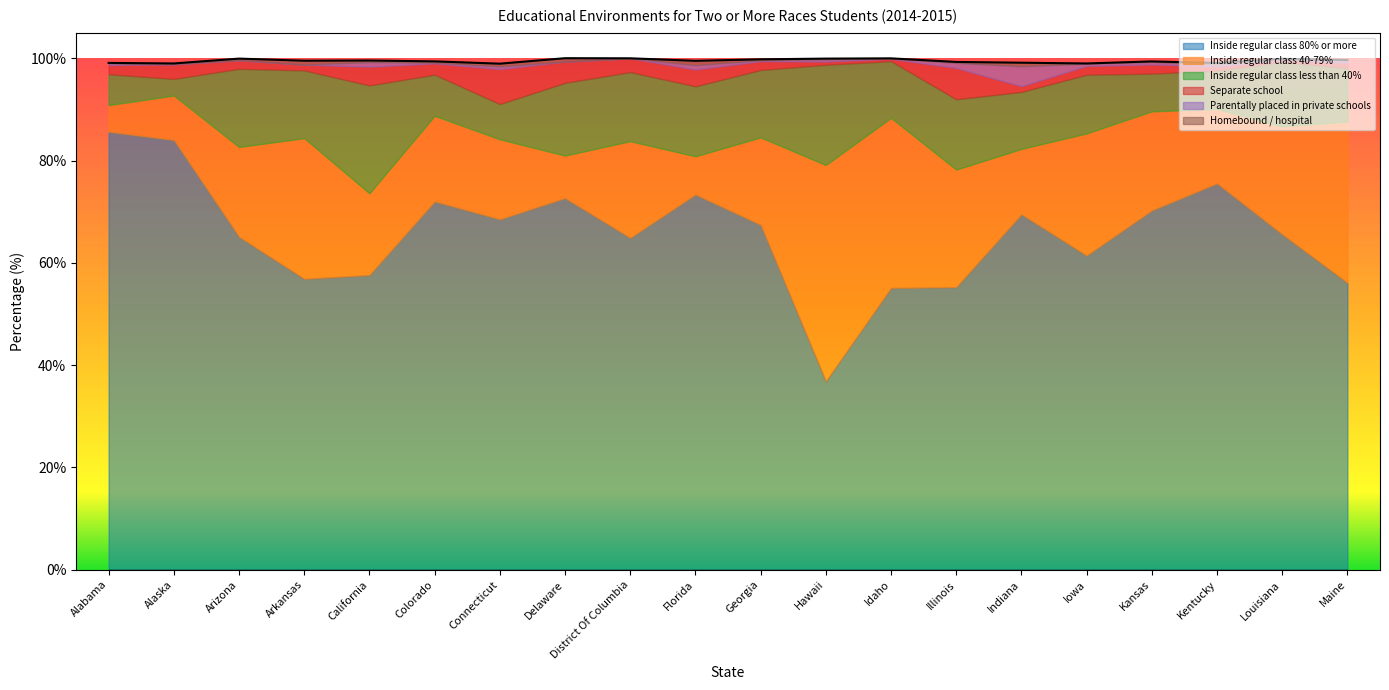

At which label is Homebound / hospital closest to 0?

District Of Columbia